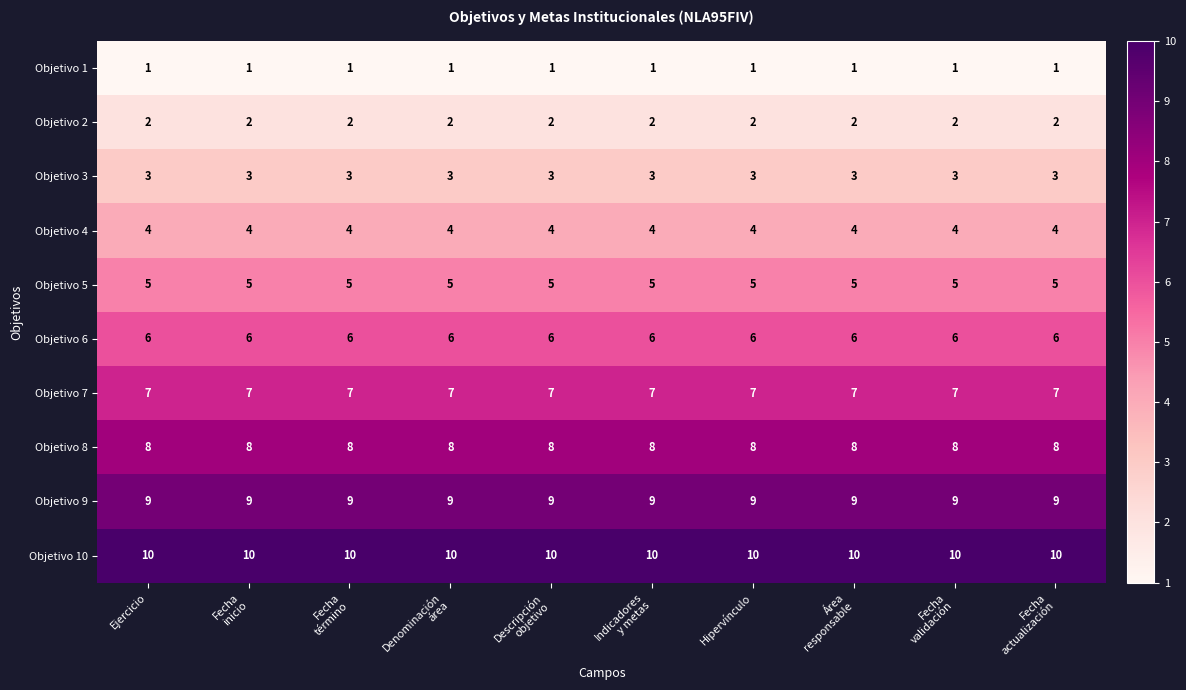

The value of Objetivo 1 at Ejercicio is 1. True or false?

True